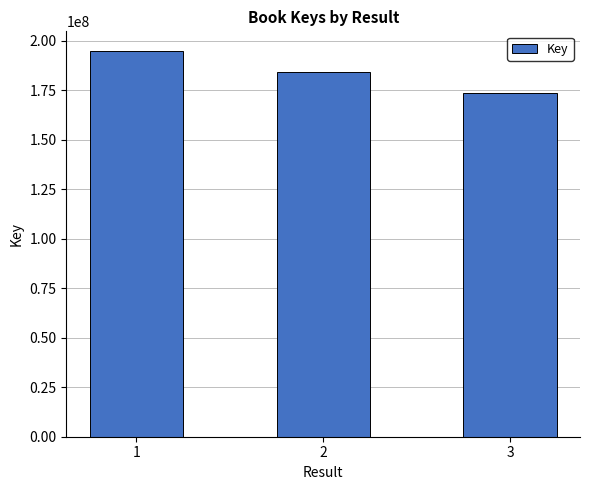

What is the change in value from 1 to 3?

-21539762